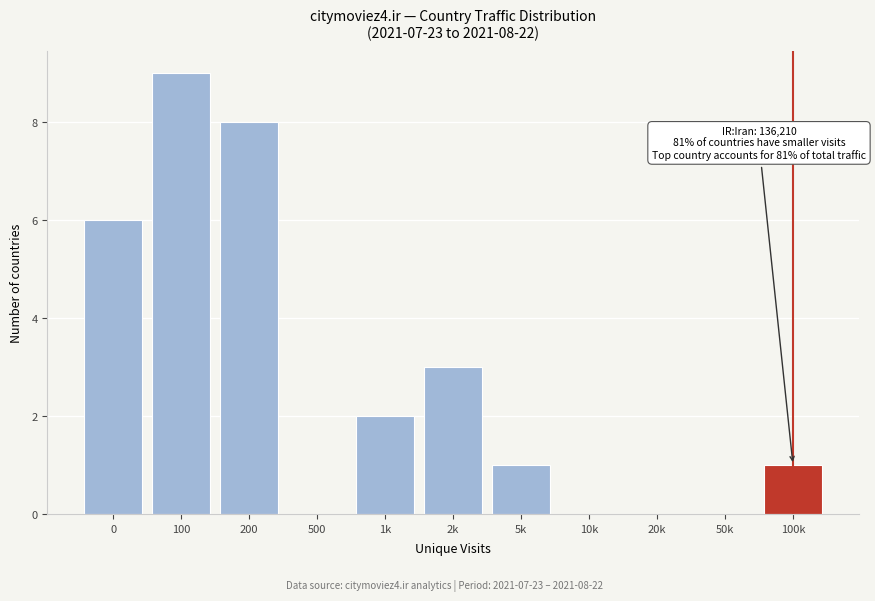

Reading right to left, what are all the values shown in this chart?

100k=1	50k=0	20k=0	10k=0	5k=1	2k=3	1k=2	500=0	200=8	100=9	0=6